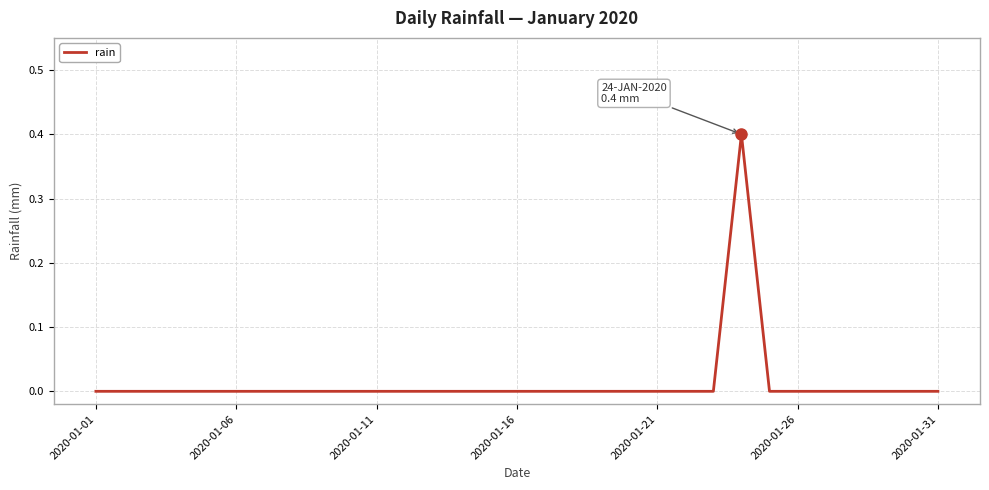

What is the difference between the maximum and minimum values?

0.4